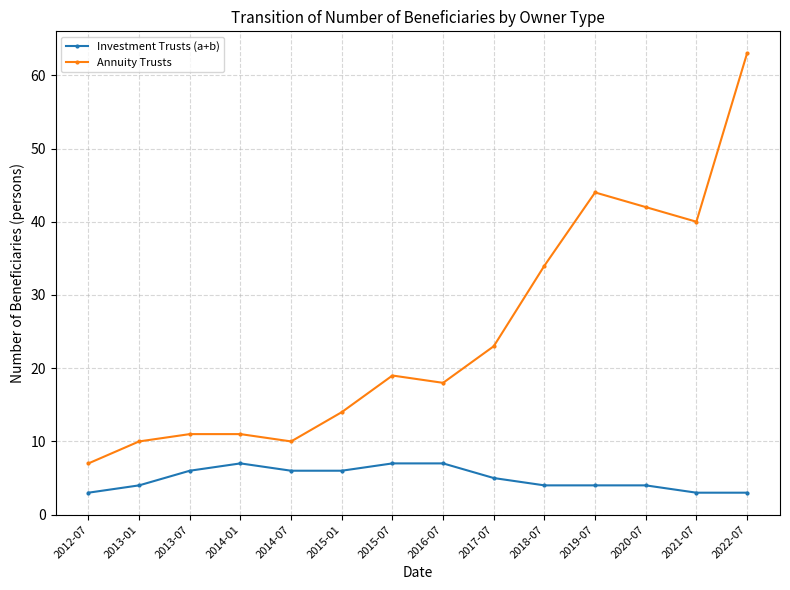

What is the minimum value shown in the chart?

3